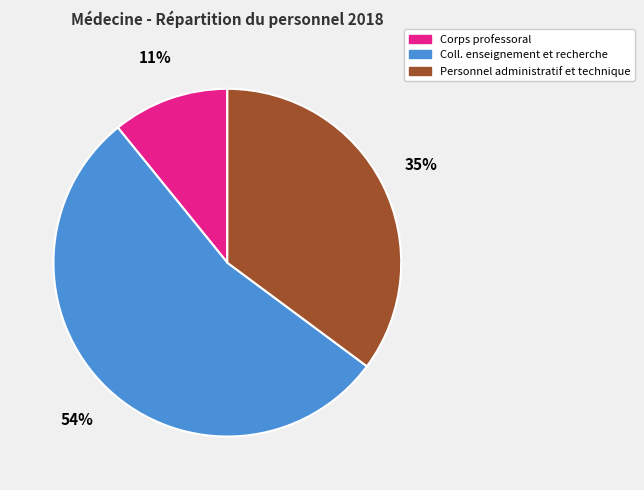

What percentage is the Coll. enseignement et recherche slice, to the nearest percent?

54%